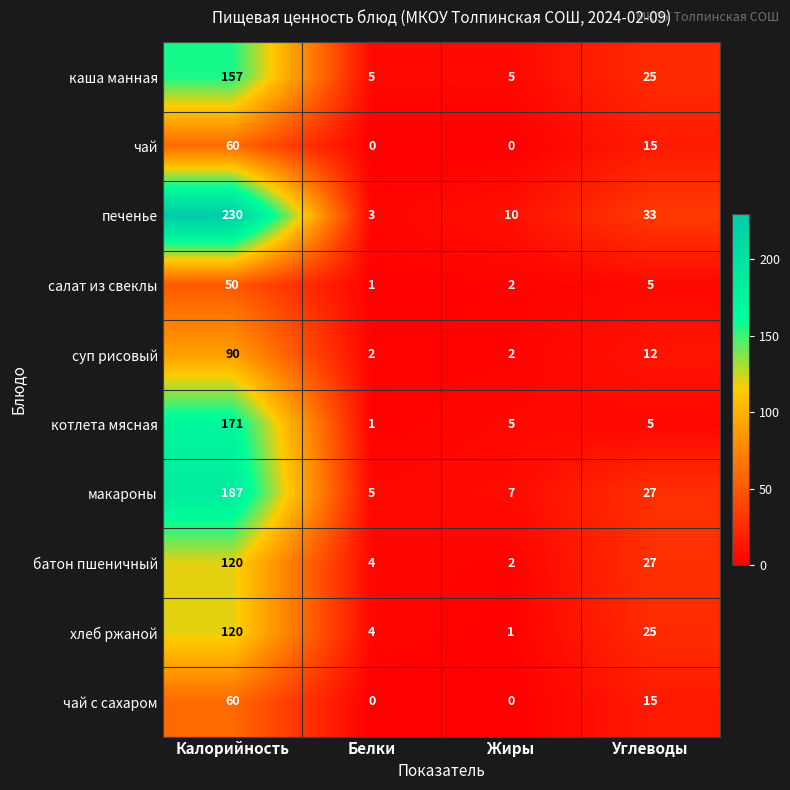

Count the чай с сахаром values in the range 0 to 60.

4